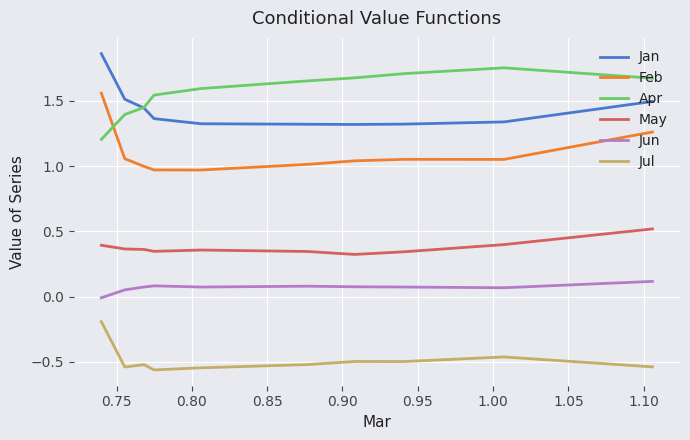

True or false: Jun and Jul cross at least once.

False